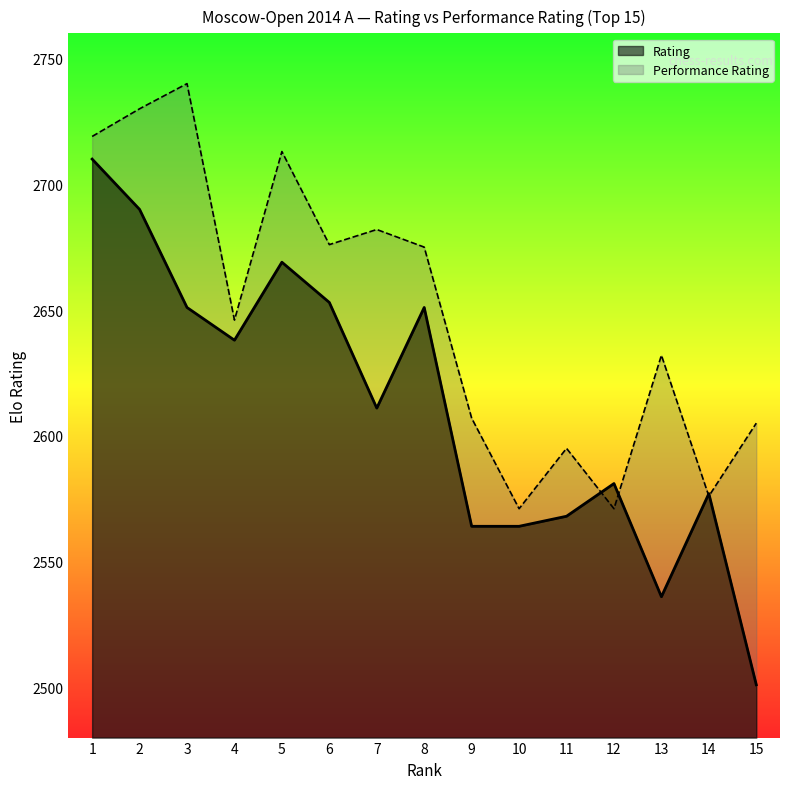

What is the value of the Rating point at the 7th from the left?

2611